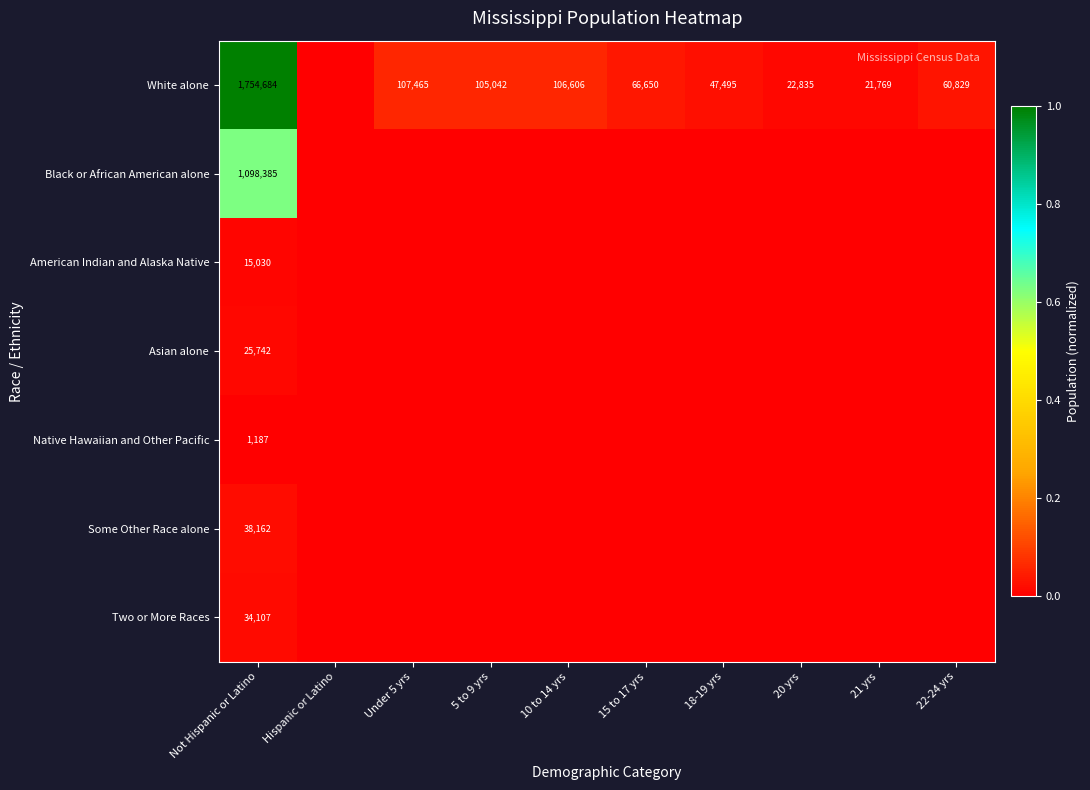

At how many categories does at least one series exceed 0?

9